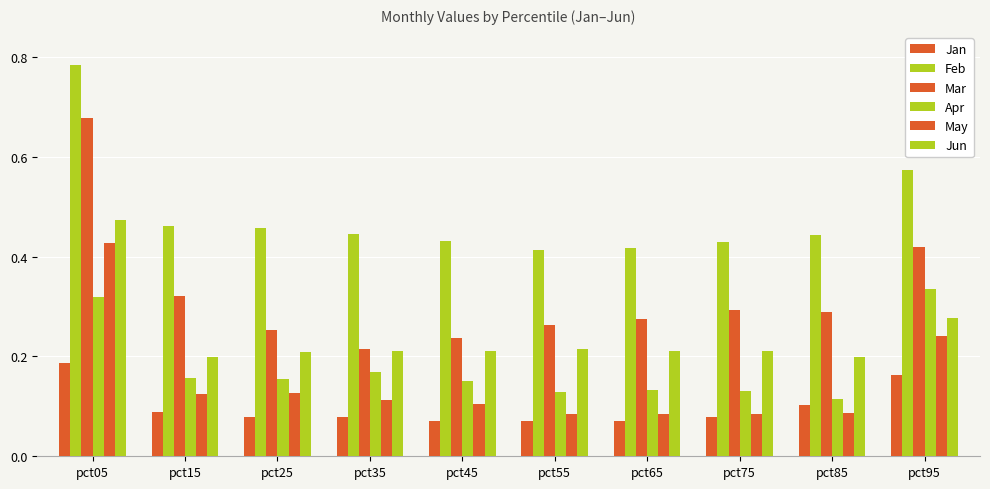

Rank the series at pct45 from lowest to highest value.

Jan, May, Apr, Jun, Mar, Feb